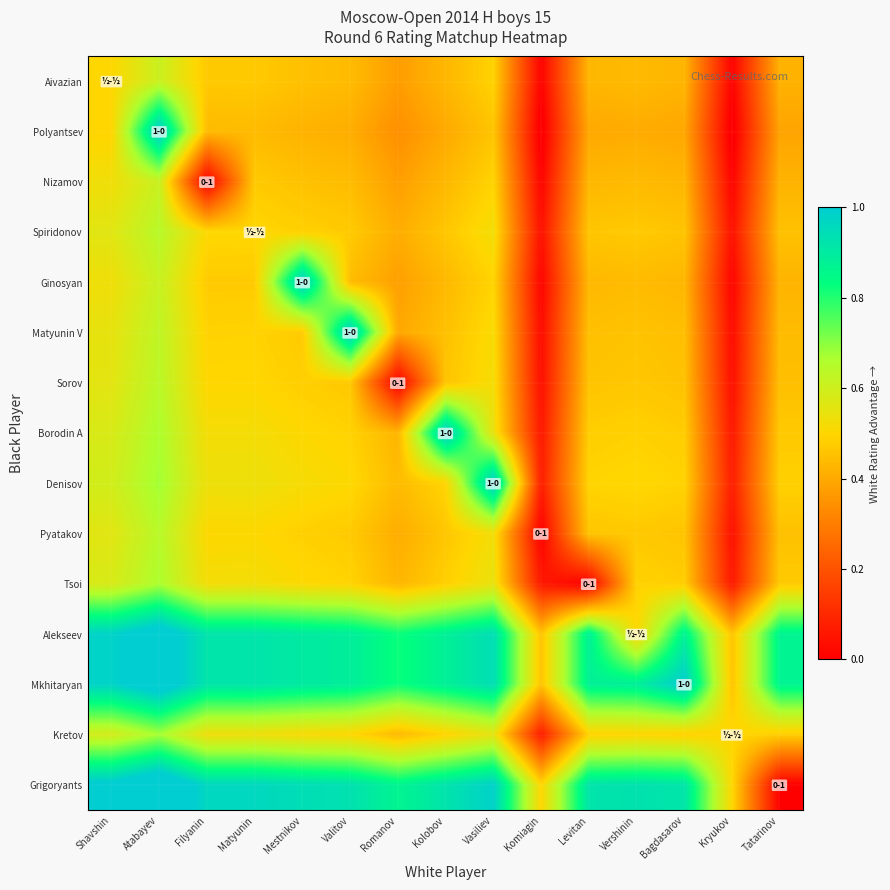

At Komiagin, list the series in order from largest to smallest.

Grigoryants, Alekseev, Mkhitaryan, Denisov, Kretov, Tsoi, Borodin A, Spiridonov, Sorov, Matyunin V, Ginosyan, Nizamov, Aivazian, Pyatakov, Polyantsev